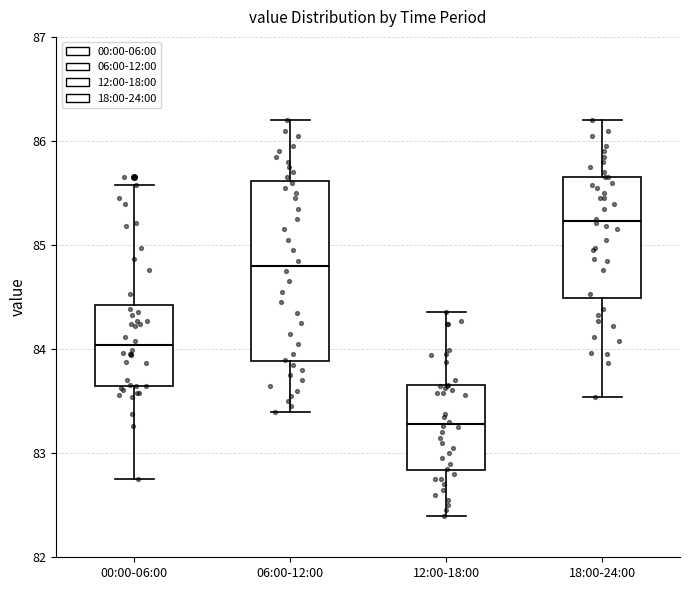

Where is the lower edge of the box for 18:00-24:00 on the y-axis? The values are not printed on the chart, so give them approximately, as read against the axis.

84.5